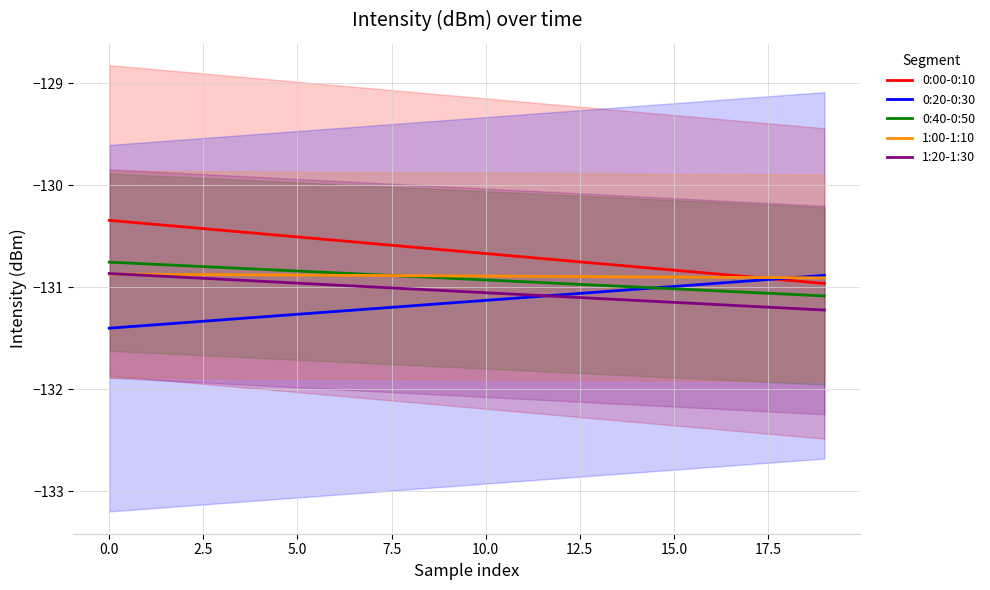

What is the maximum value for 1:00-1:10?

-130.9